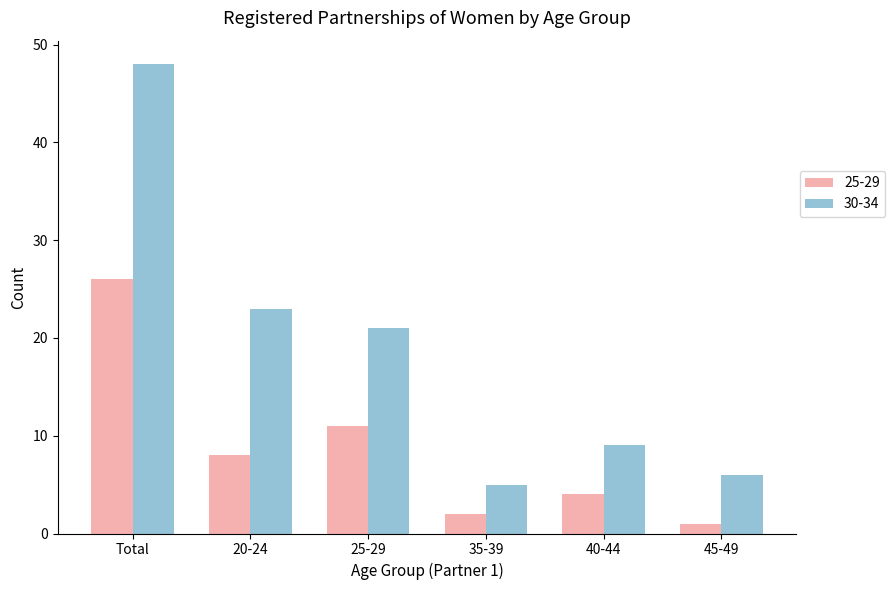

How many groups of bars are there?

6